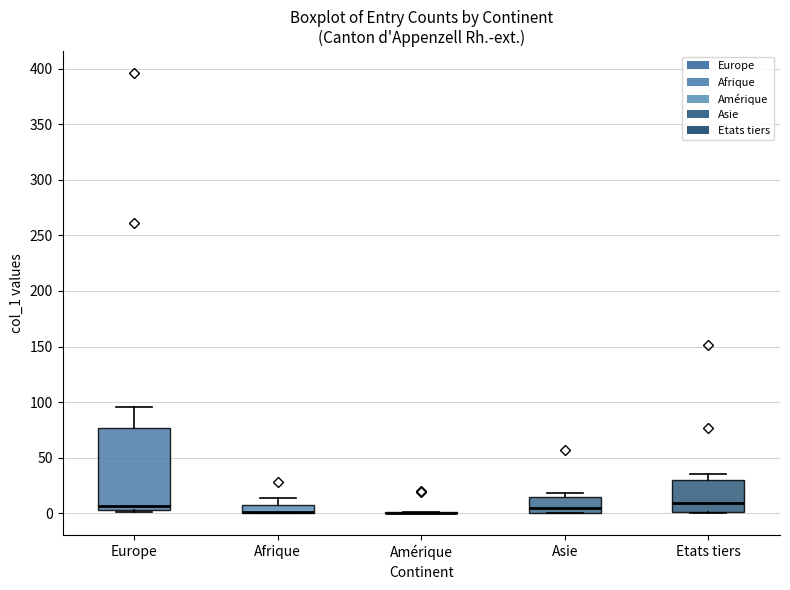

Reading left to right, read every box against the y-axis: the position of its median line, the range the box covers, and the ends of its whiskers. The values are not printed on the chart, so give them approximately, as read against the axis.

Europe: median 5 (just above the box's lower edge), box 5 to 75, whiskers 0 to 95
Afrique: median 0 (drawn on the box's lower edge), box 0 to 10, whiskers 0 to 15
Amérique: box collapsed to a line at 0, whiskers 0 to 0
Asie: median 5, box 0 to 15, whiskers 0 to 20
Etats tiers: median 10, box 0 to 30, whiskers 0 to 35